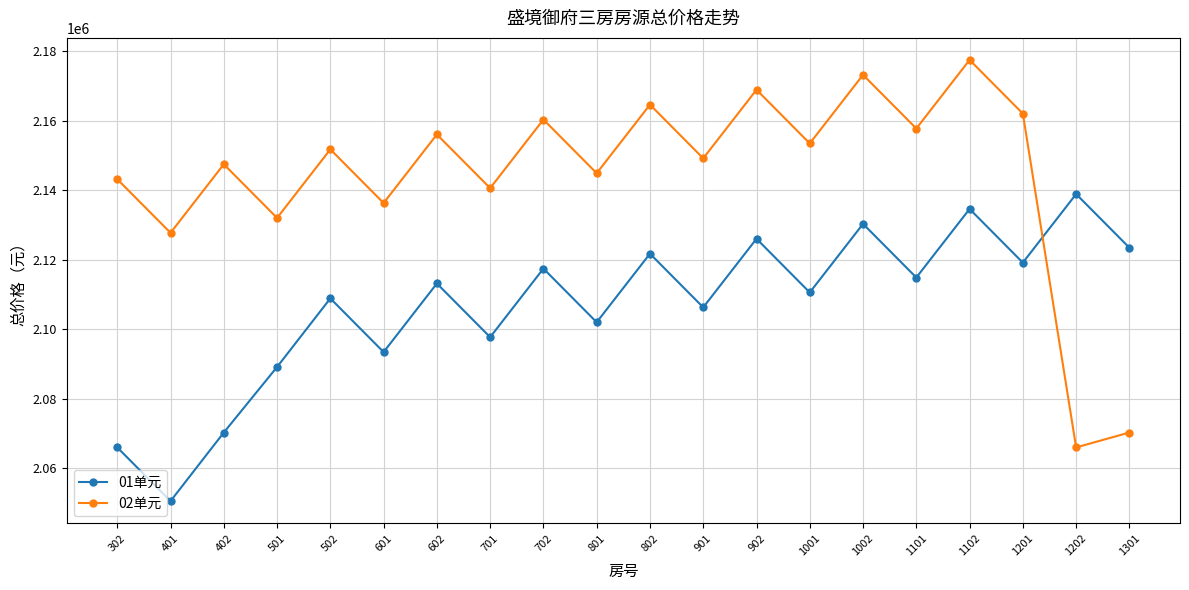

Reading left to right, list all the values displayed in this chart.

01单元: 302=2065935	401=2050482	402=2070226	501=2089096	502=2108840	601=2093387	602=2113131	701=2097677	702=2117421	801=2101968	802=2121712	901=2106258	902=2126002	1001=2110549	1002=2130293	1101=2114839	1102=2134583	1201=2119130	1202=2138874	1301=2123420
02单元: 302=2143164	401=2127711	402=2147455	501=2132001	502=2151745	601=2136292	602=2156036	701=2140582	702=2160326	801=2144873	802=2164617	901=2149163	902=2168907	1001=2153454	1002=2173198	1101=2157744	1102=2177488	1201=2162035	1202=2065935	1301=2070226